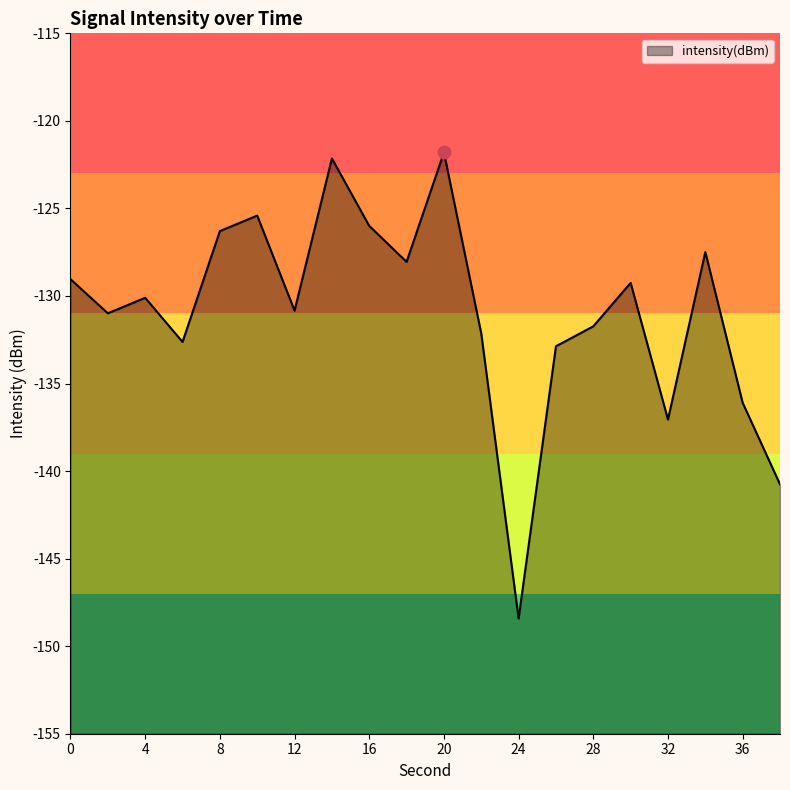

What is the change in value from 8 to 12?

-4.5